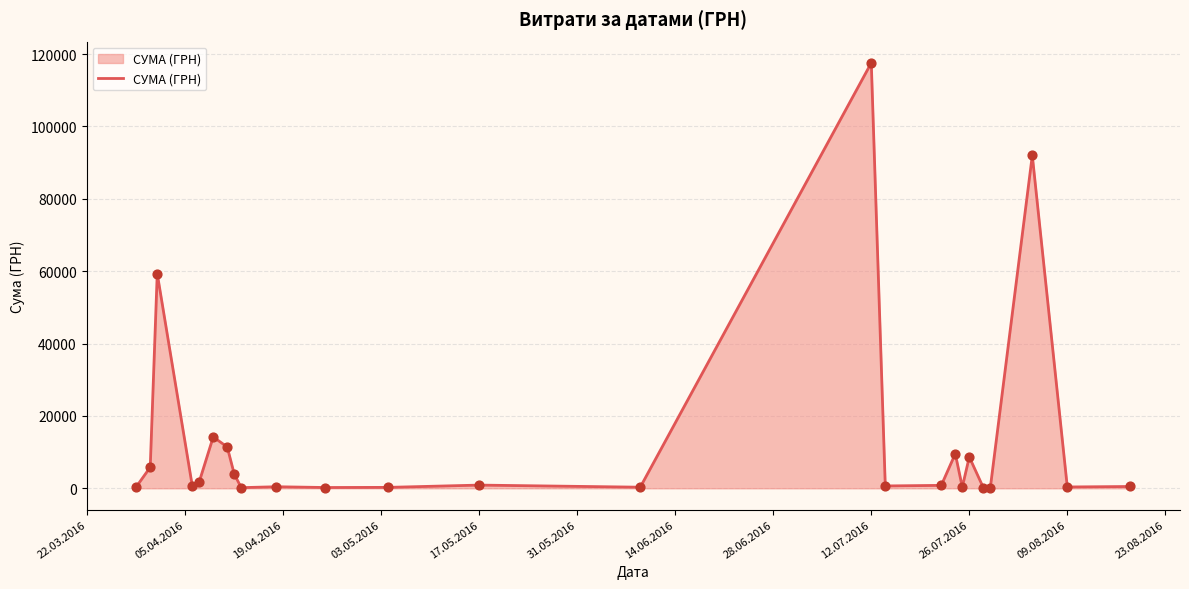

What is the difference between the maximum and minimum values?

117471.0